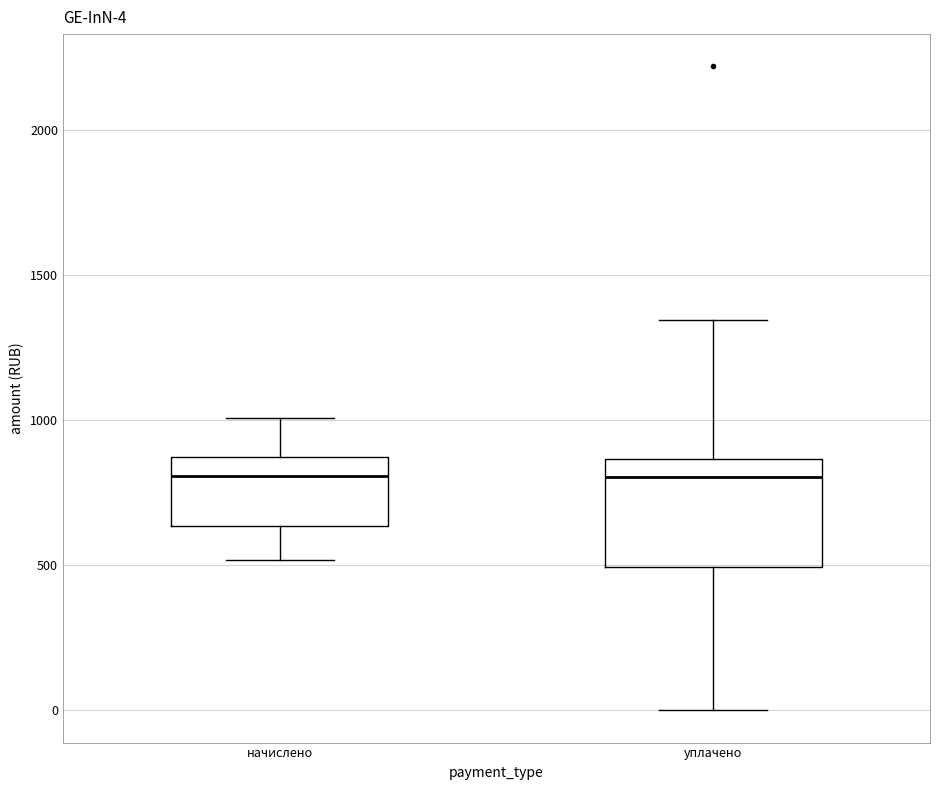

Which box is the tallest, from its lower edge to its upper edge?

уплачено